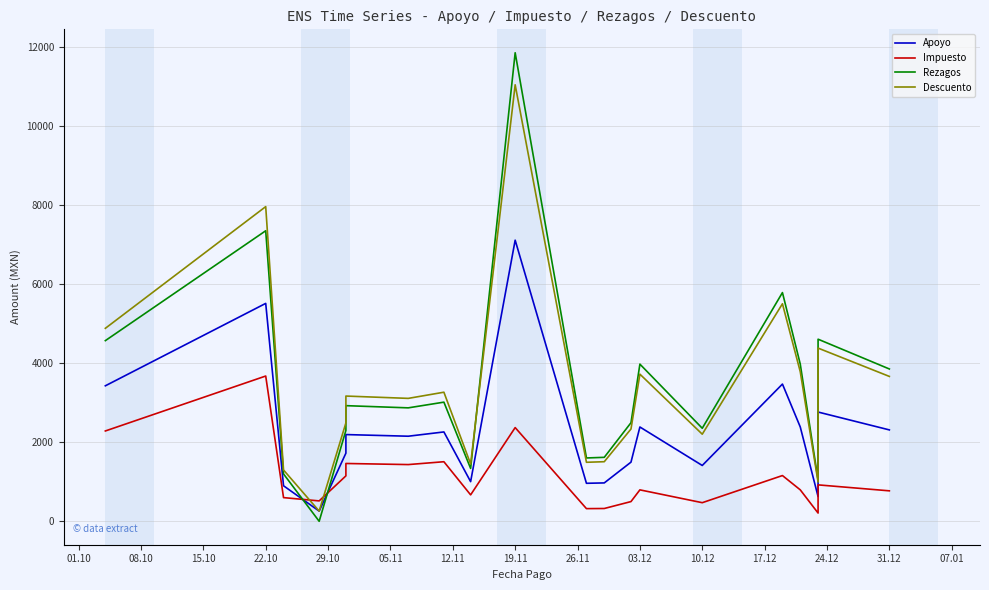

Reading right to left, transcribe all the data shown in this chart.

Apoyo: 2310.0	2761.5	625.0	2384.5	3468.5	1411.0	2383.5	1495.0	970.0	960.5	7105.5	1002.0	2258.5	2150.5	2192.0	1722.0	257.7	898.0	5507.5	3424.7
Impuesto: 770.0	920.5	208.3	794.8	1156.2	470.3	794.5	498.3	323.3	320.2	2368.5	668.0	1505.7	1433.7	1461.3	1148.0	515.4	598.7	3671.7	2283.1
Rezagos: 3850.0	4602.5	1041.7	3974.2	5780.9	2351.7	3972.5	2491.7	1616.7	1600.8	11842.5	1336.0	3011.3	2867.3	2922.7	2296.0	0.0	1197.3	7343.3	4566.2
Descuento: 3661.9	4377.6	990.8	3780.0	5498.4	2201.7	3719.1	2332.7	1506.1	1491.4	11032.9	1447.6	3262.7	3106.8	3165.5	2486.8	257.7	1296.8	7953.4	4877.7